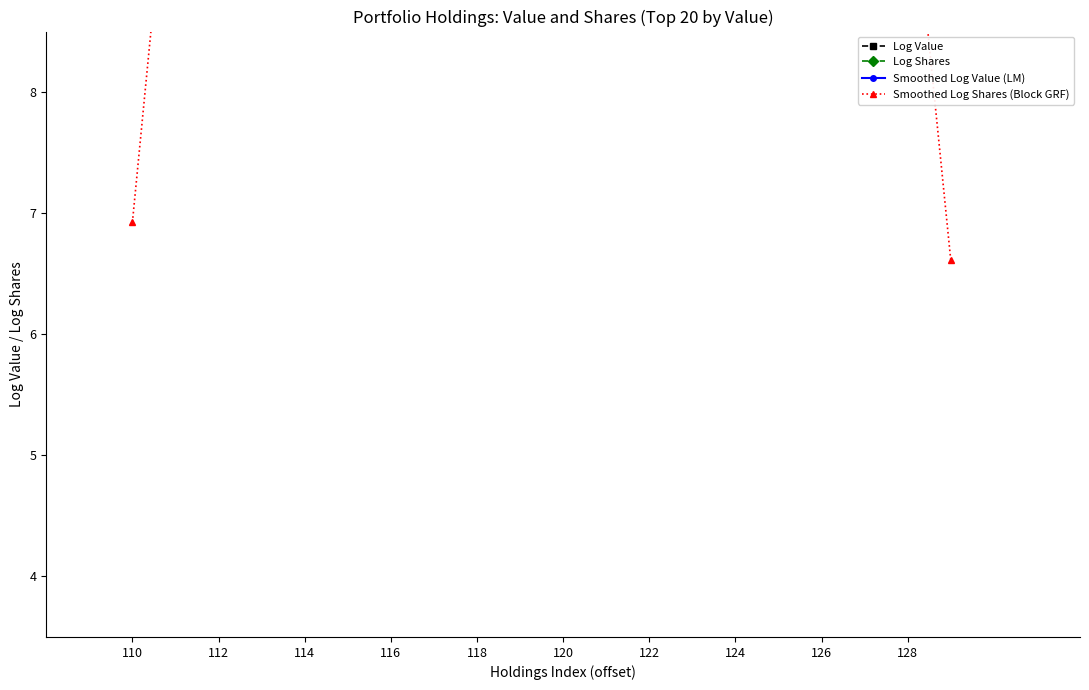

True or false: Smoothed Log Shares (Block GRF) has a value of 4.8 at 13.

False